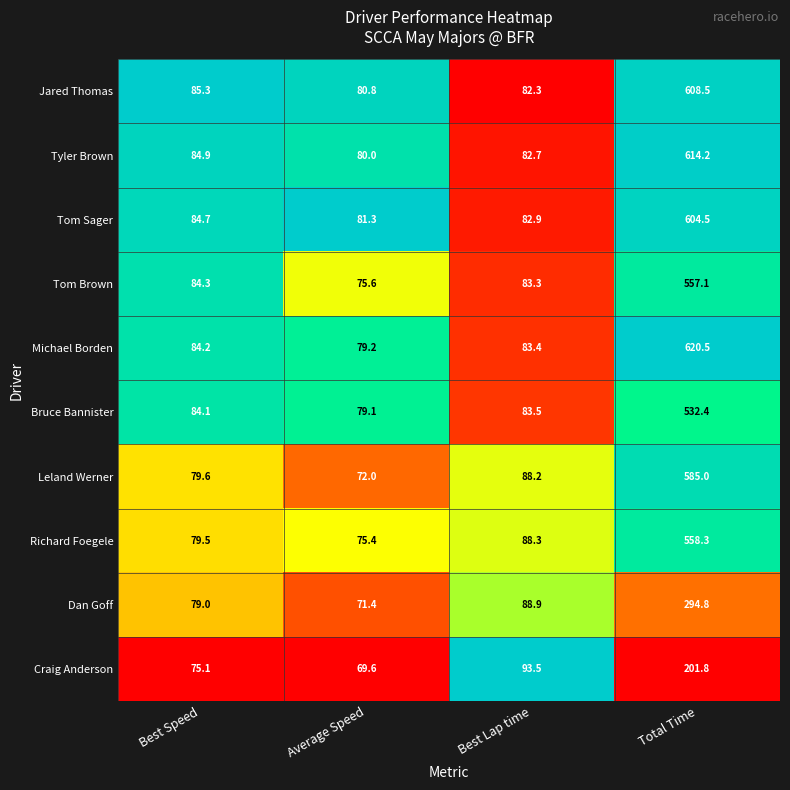

Is it true that Tom Brown equals 75.6 at Average Speed?

True